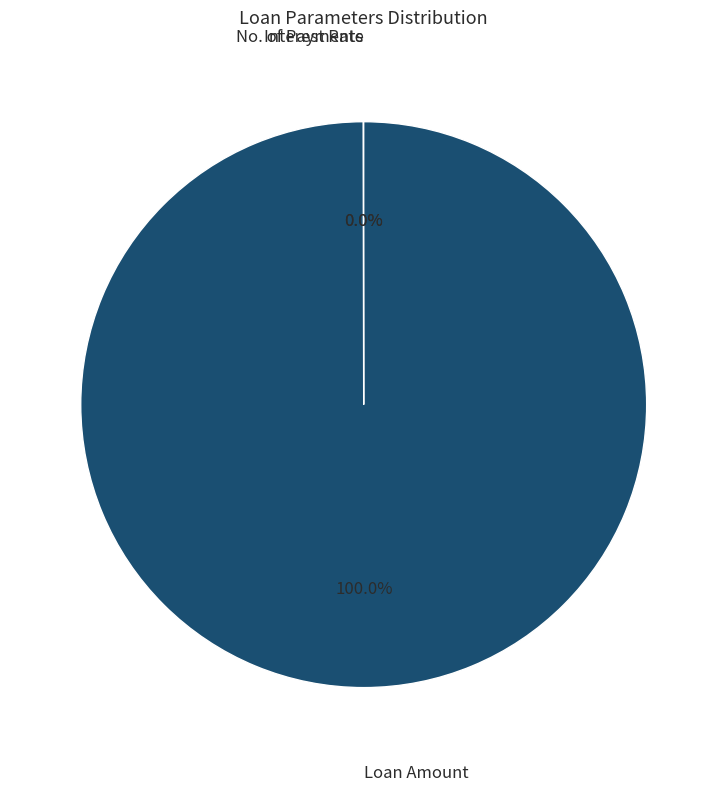

Which slice represents more than half of the pie?

Loan Amount